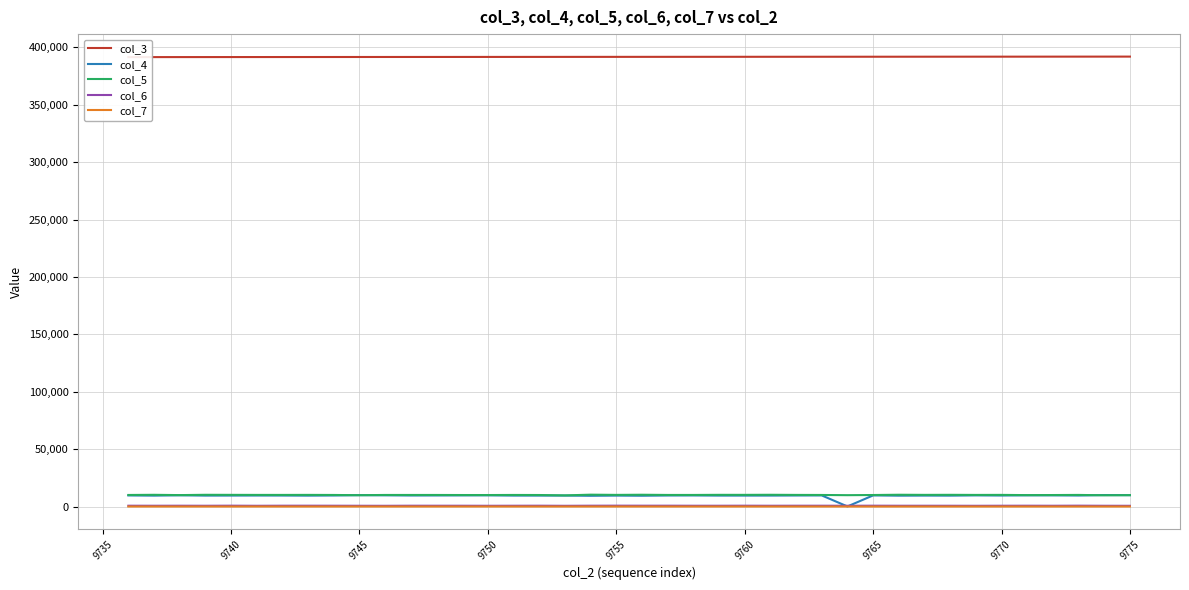

True or false: col_6 and col_3 cross at least once.

False